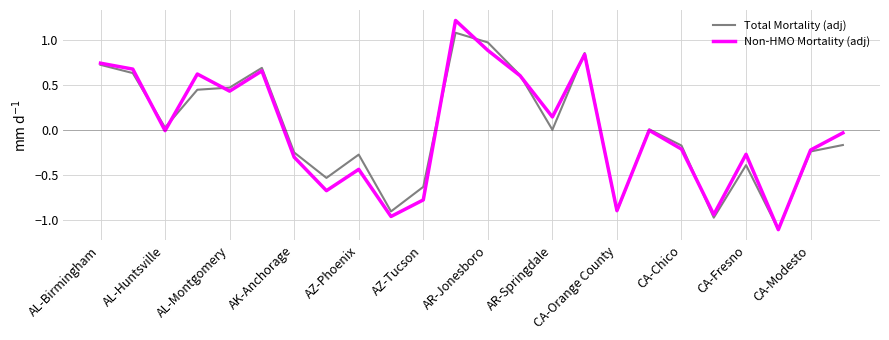

What is the maximum value for Non-HMO Mortality (adj)?

1.2